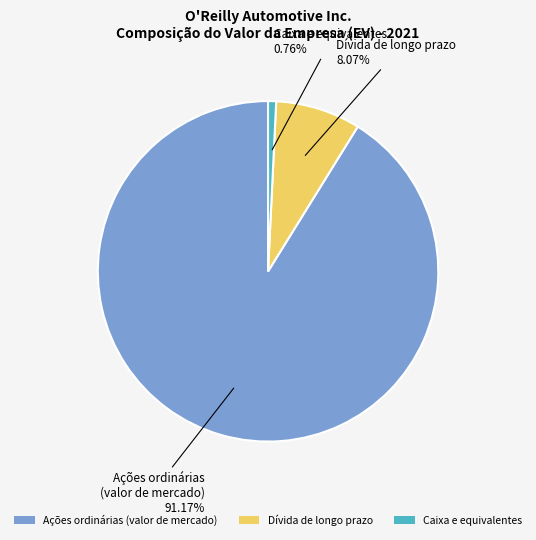

How many slices are in this pie chart?

3